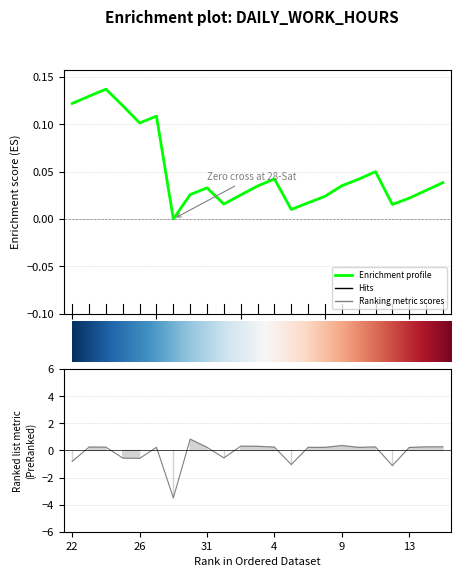

The chart shows a value of 0.3 at 16-Thu. True or false?

True